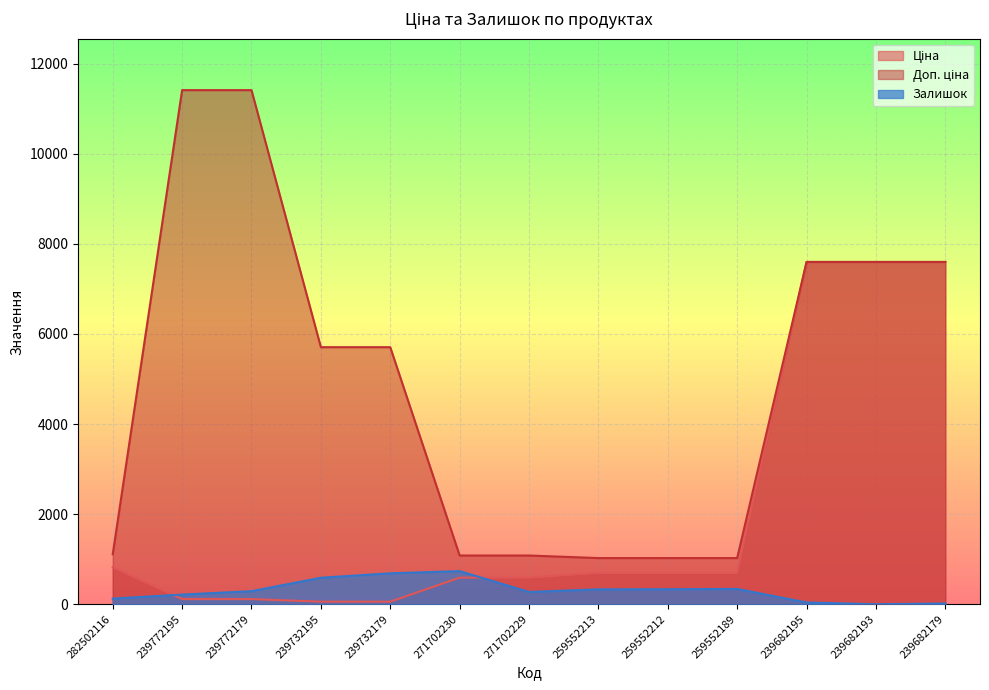

Reading left to right, what are all the values shown in this chart?

Ціна: 818.5	114.1	114.1	57.0	57.0	589.9	589.9	693.7	693.7	693.7	7596.5	7596.5	7596.5
Доп. ціна: 1109.2	11410.0	11410.0	5705.0	5705.0	1081.7	1081.7	1024.6	1024.6	1024.6	7596.5	7596.5	7596.5
Залишок: 125.0	214.0	290.0	588.0	686.0	735.0	272.0	330.0	333.0	339.0	39.0	0.0	16.0